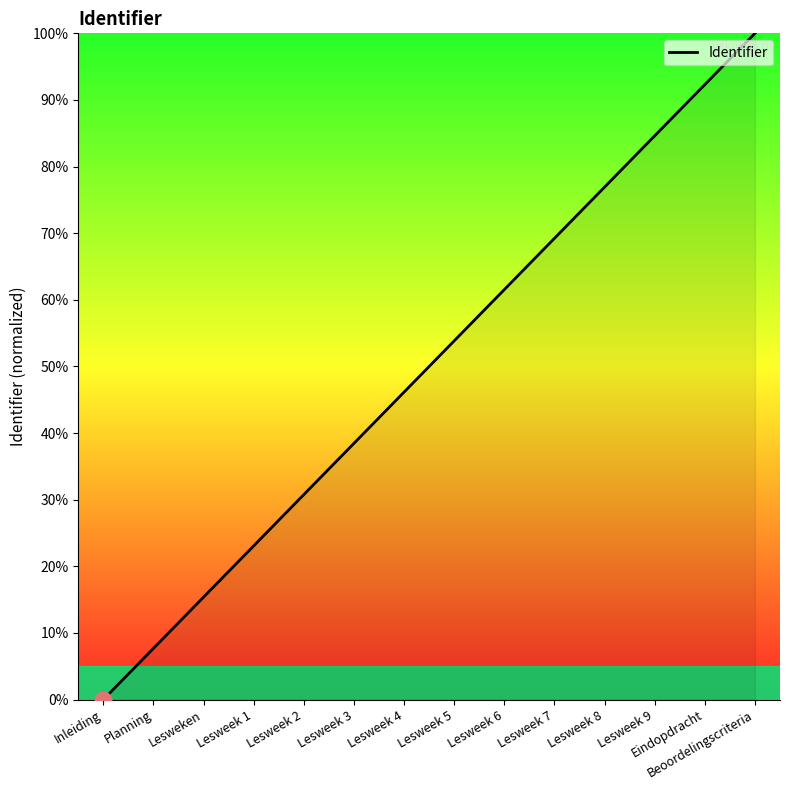

Reading left to right, what are all the values shown in this chart?

0.0	7.7	15.4	23.1	30.8	38.5	46.2	53.8	61.5	69.2	76.9	84.6	92.3	100.0